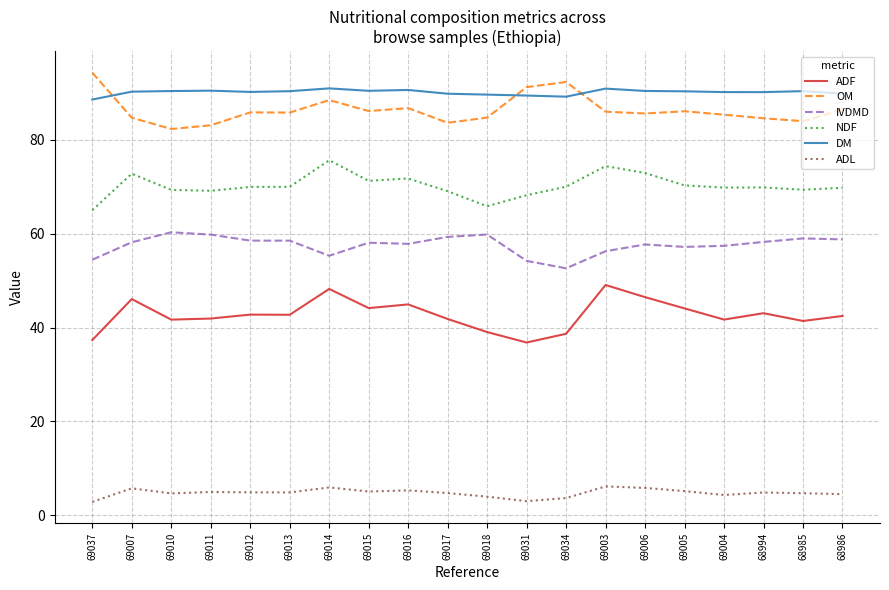

What is the maximum value shown in the chart?

94.3